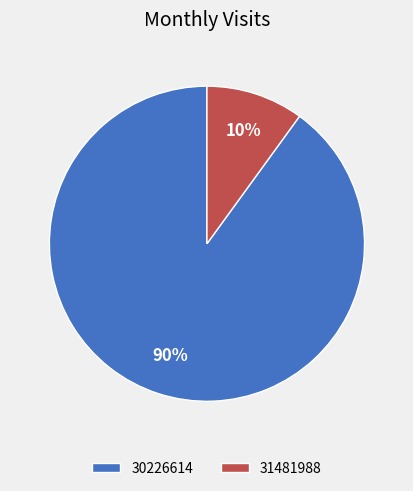

Do 31481988 and 30226614 together represent more than half of the pie?

Yes